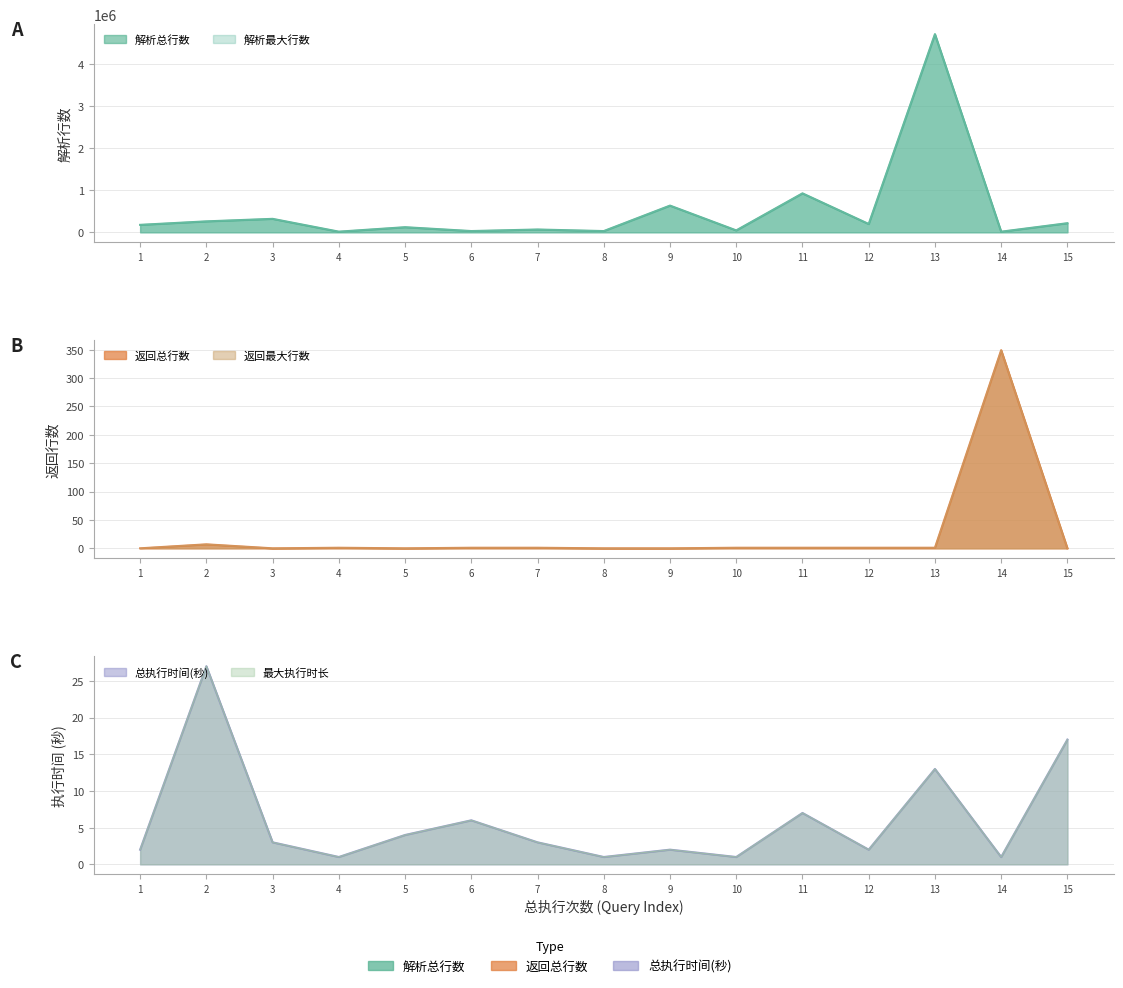

Which series changed the most between 4 and 9?

解析总行数